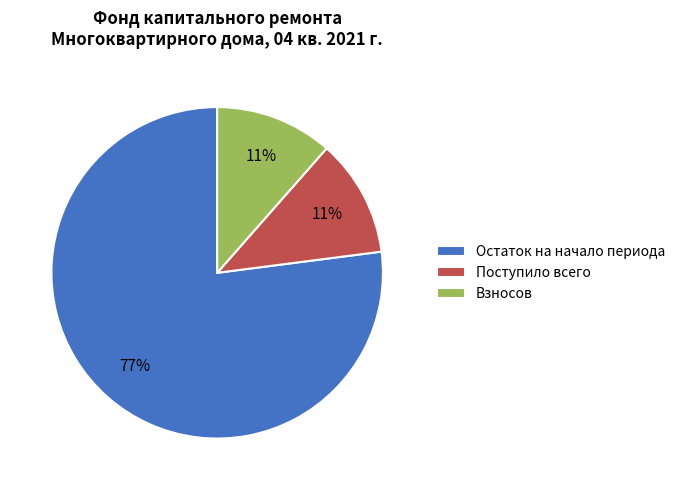

What percentage is the Взносов slice, to the nearest percent?

11%